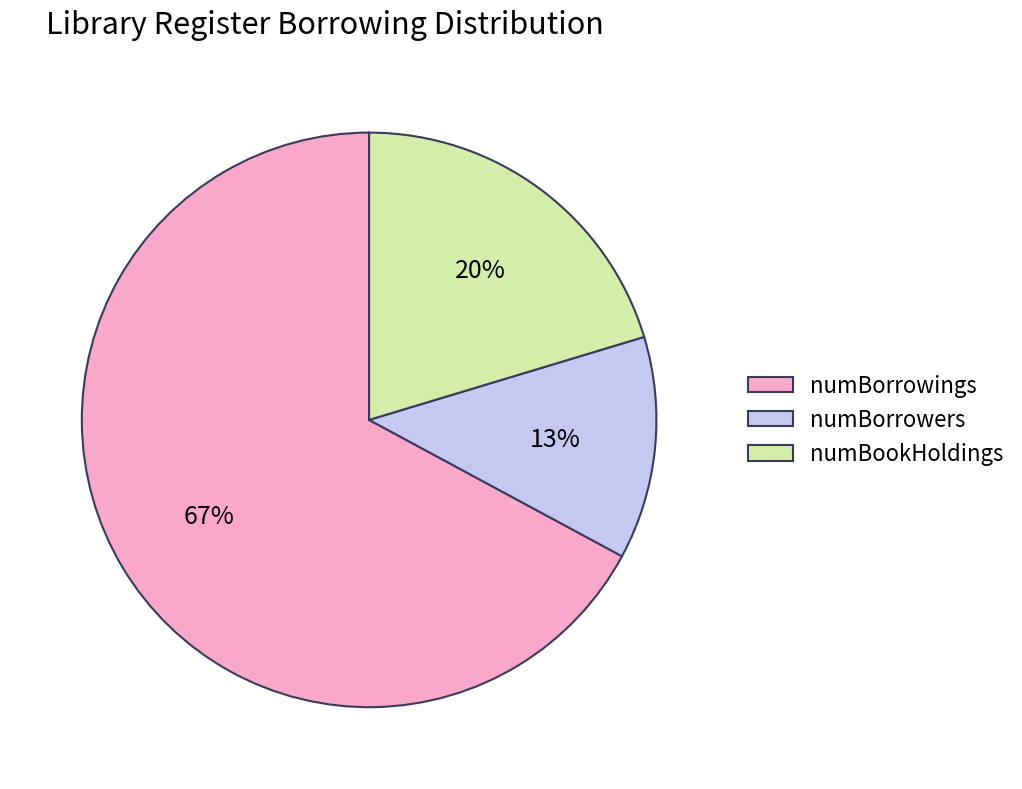

What is the majority slice?

numBorrowings